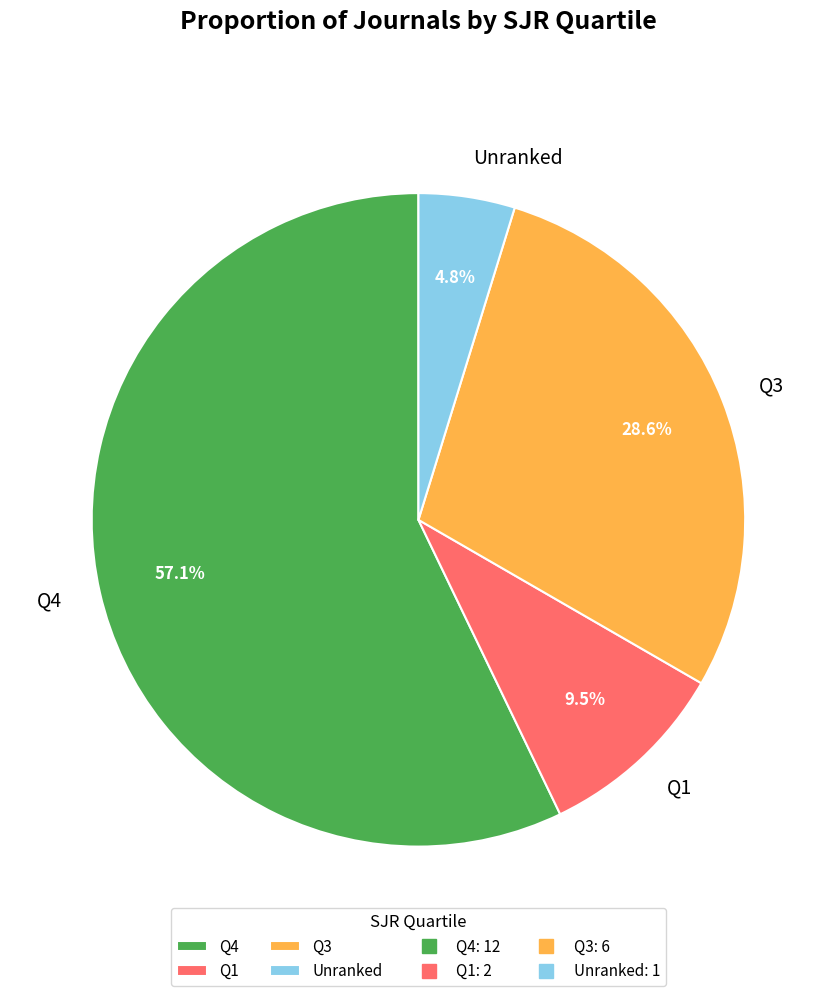

Rank the categories by value from lowest to highest.

Unranked, Q1, Q3, Q4